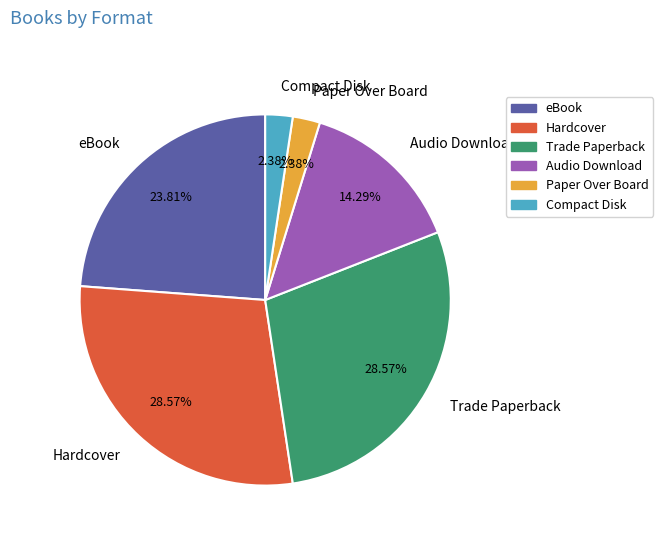

Does any single category account for the majority?

No